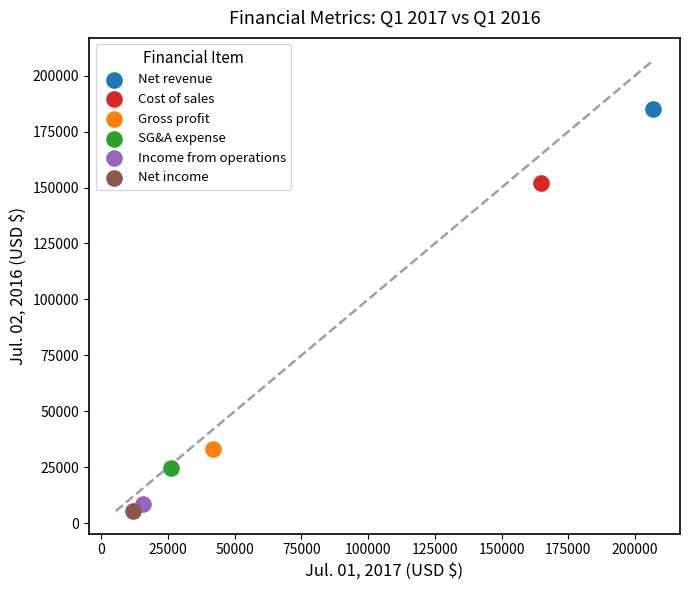

What are all the series names shown in the legend?

Net revenue, Cost of sales, Gross profit, SG&A expense, Income from operations, Net income